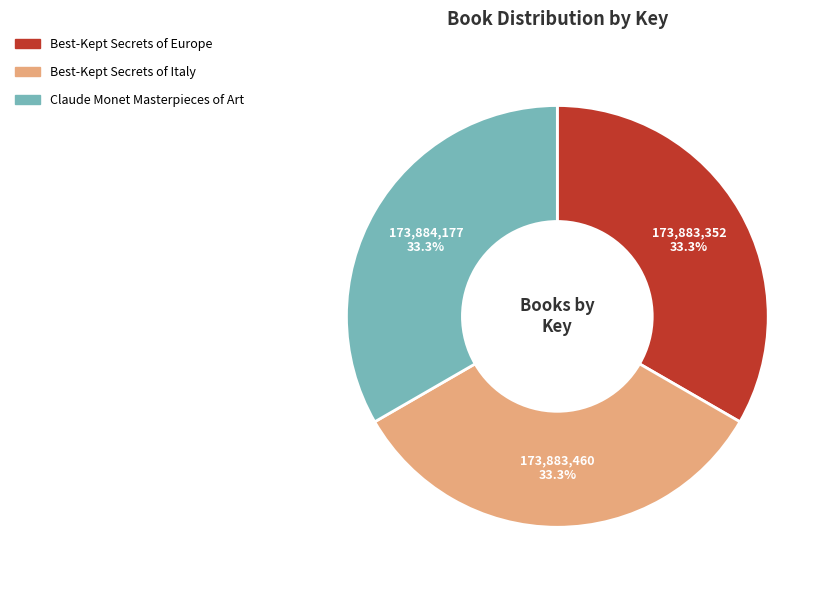

What percentage is NOT represented by Claude Monet Masterpieces of Art?

66.7%